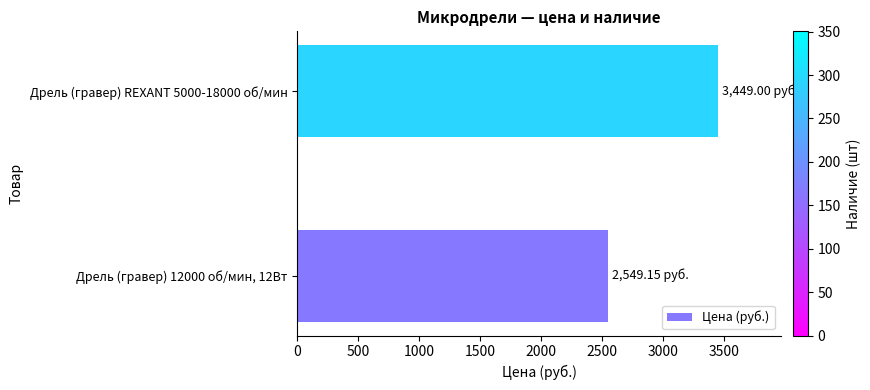

Approximately how many times larger is the value at Дрель (гравер) REXANT 5000-18000 об/мин compared to Дрель (гравер) 12000 об/мин, 12Вт?

1.4